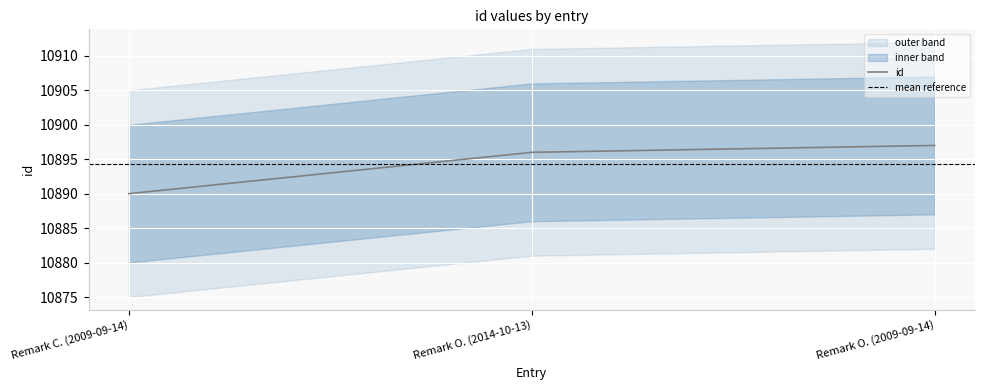

Rank the categories by value from highest to lowest.

Remark O. (2009-09-14), Remark O. (2014-10-13), Remark C. (2009-09-14)